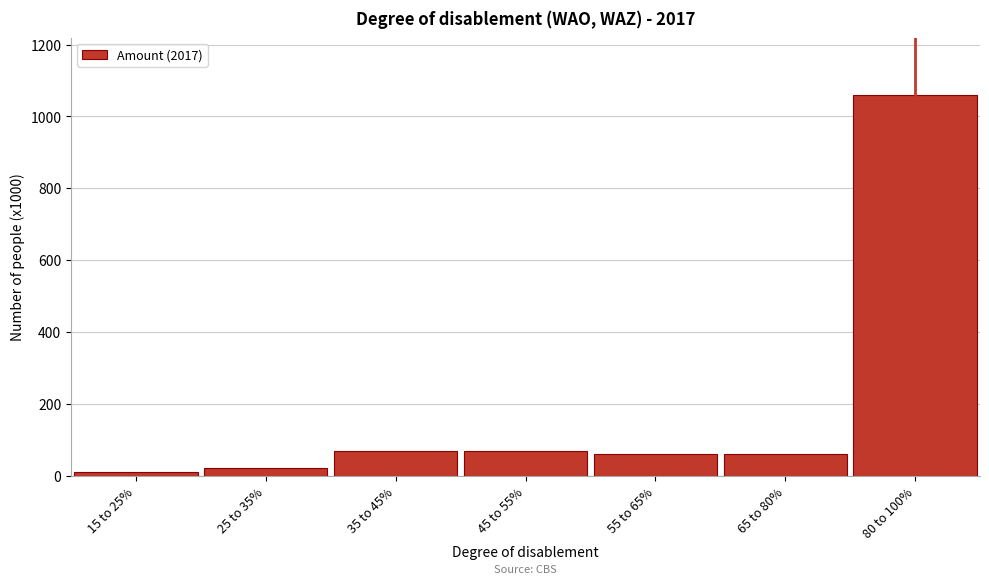

Reading left to right, extract all data points from this chart.

15 to 25%=10	25 to 35%=20	35 to 45%=70	45 to 55%=70	55 to 65%=60	65 to 80%=60	80 to 100%=1060